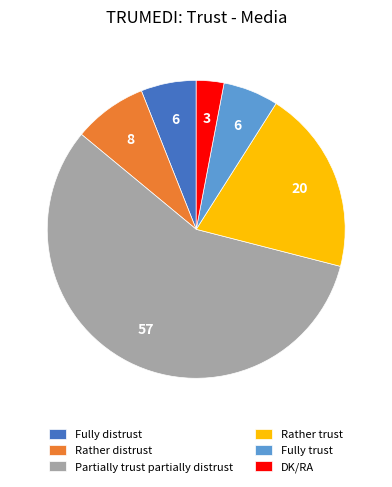

True or false: Partially trust partially distrust accounts for 71% of the total.

False